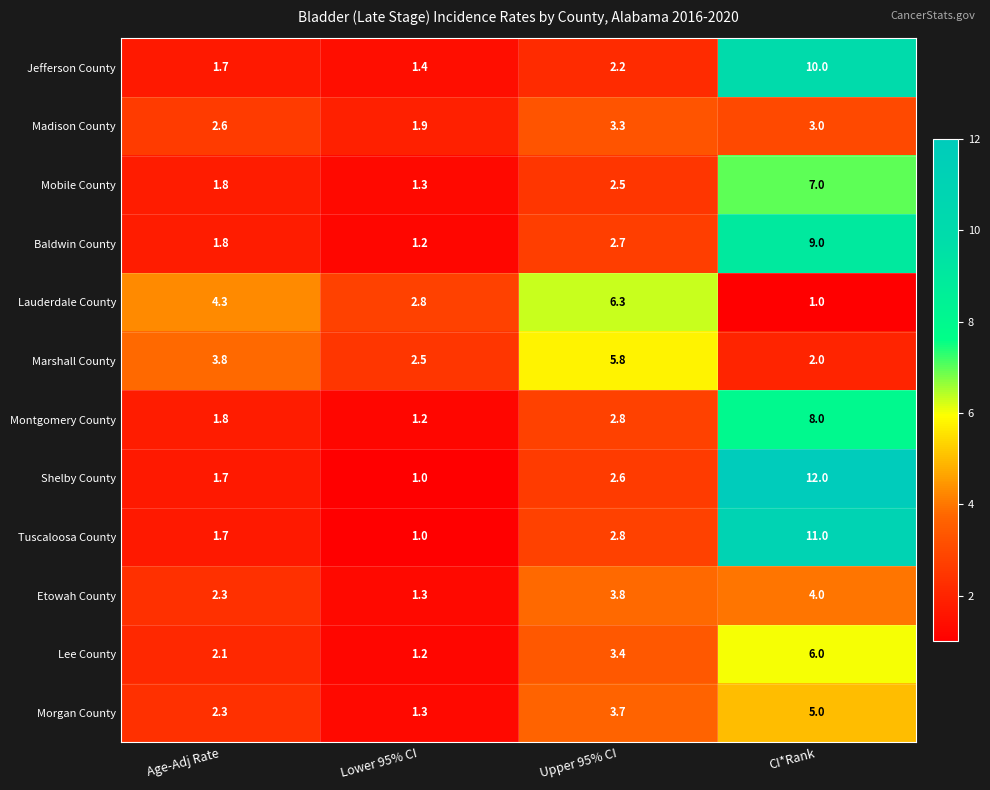

What is the difference between the maximum and minimum values in the Mobile County series?

5.7